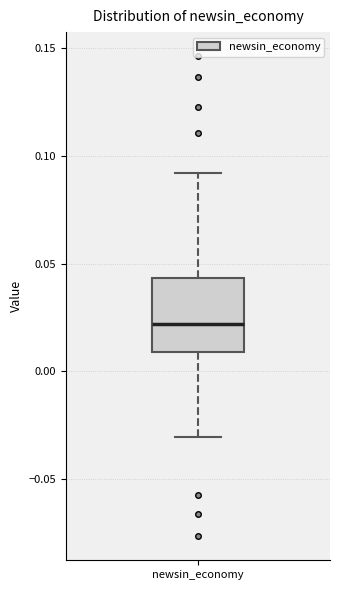

Where is the lower edge of the box for newsin_economy on the y-axis? The values are not printed on the chart, so give them approximately, as read against the axis.

0.010